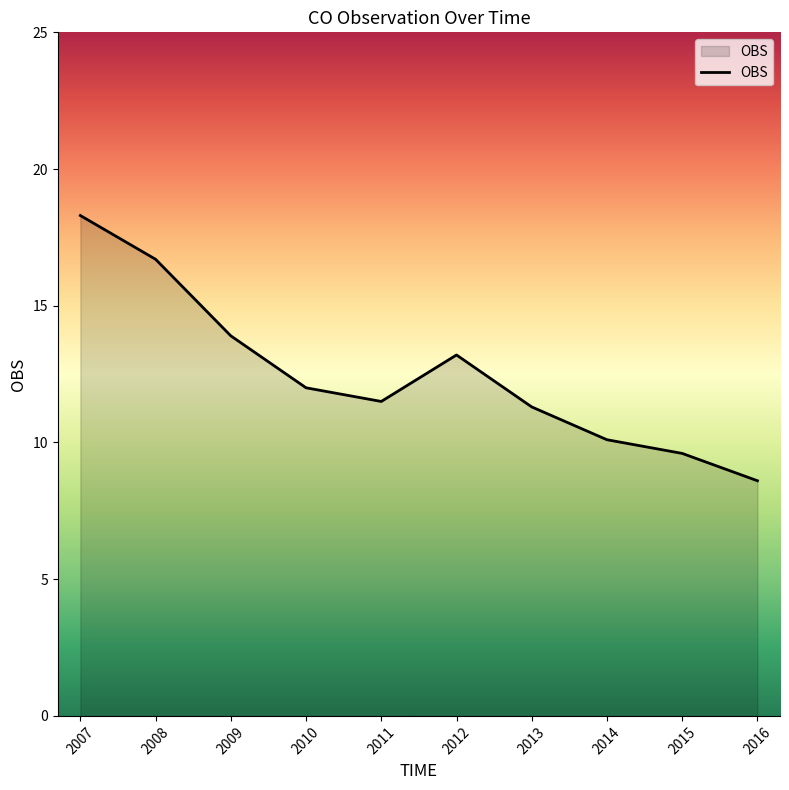

Does the chart display data point markers on the line(s)?

No